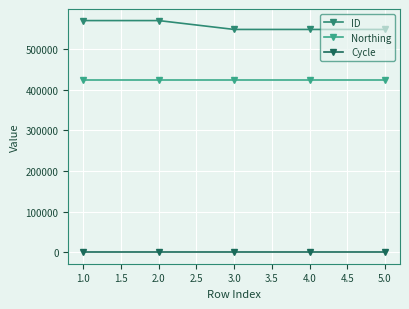

True or false: Northing has more than 2 points higher than both neighbors.

False